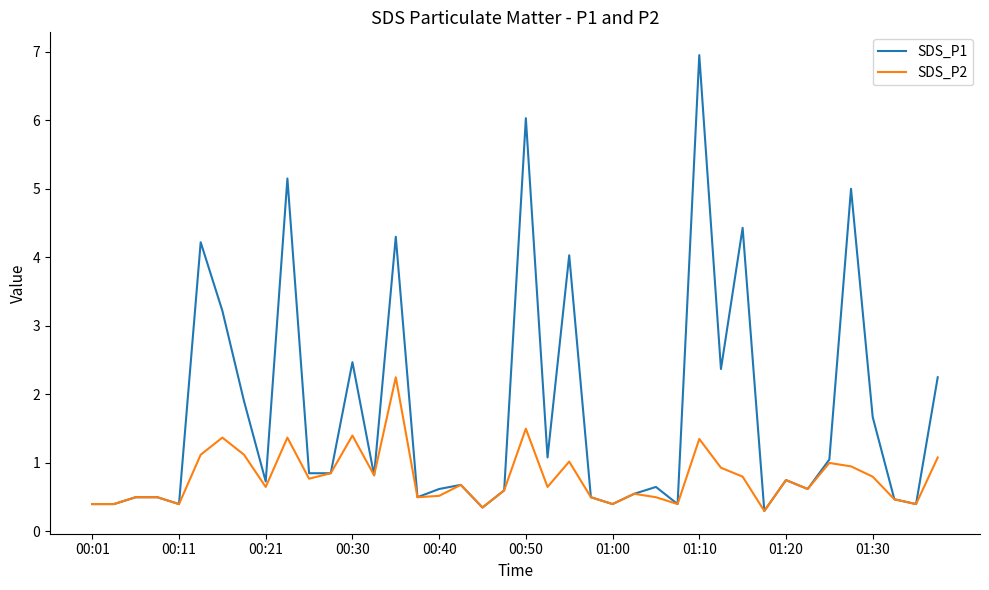

Does the chart display data point markers on the line(s)?

No